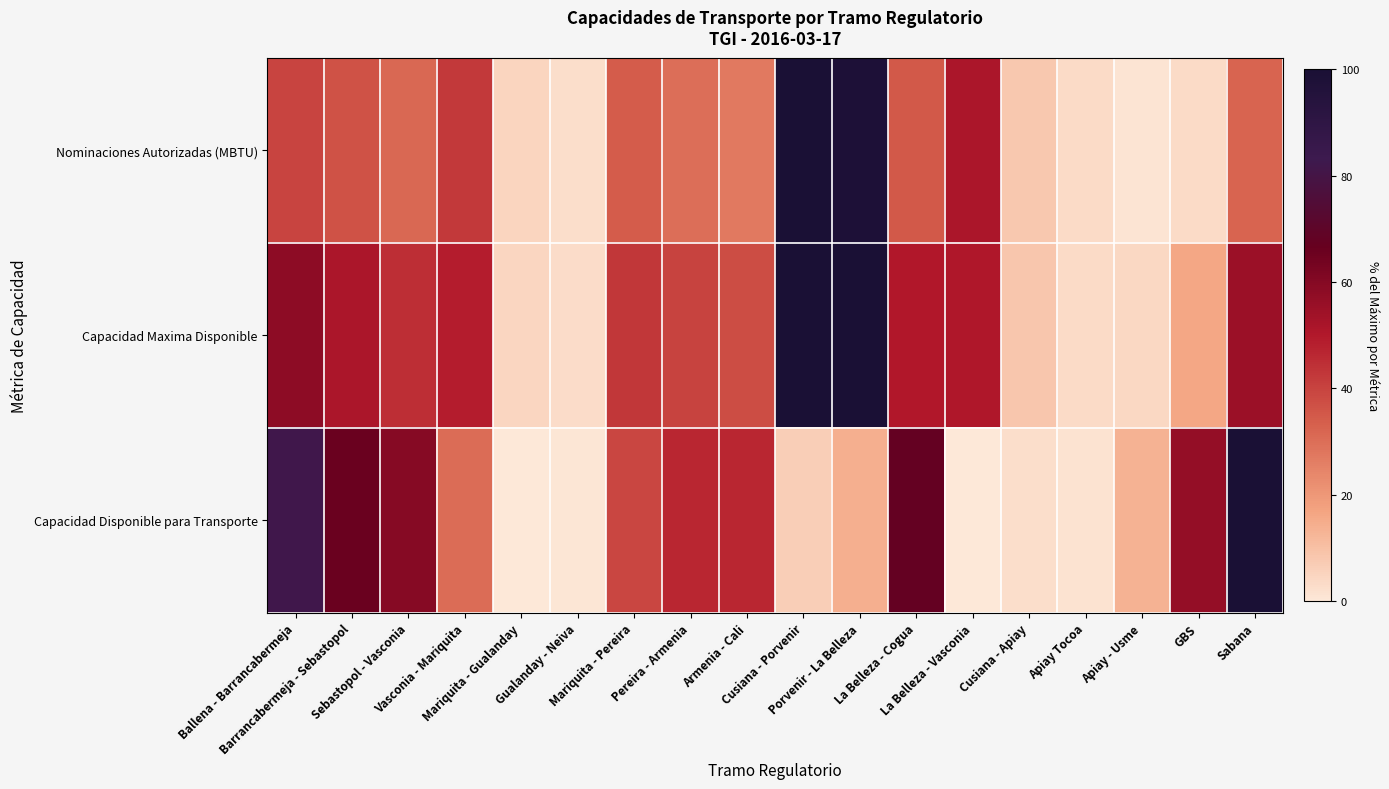

Which series has the largest range (max minus min)?

Capacidad Disponible para Transporte